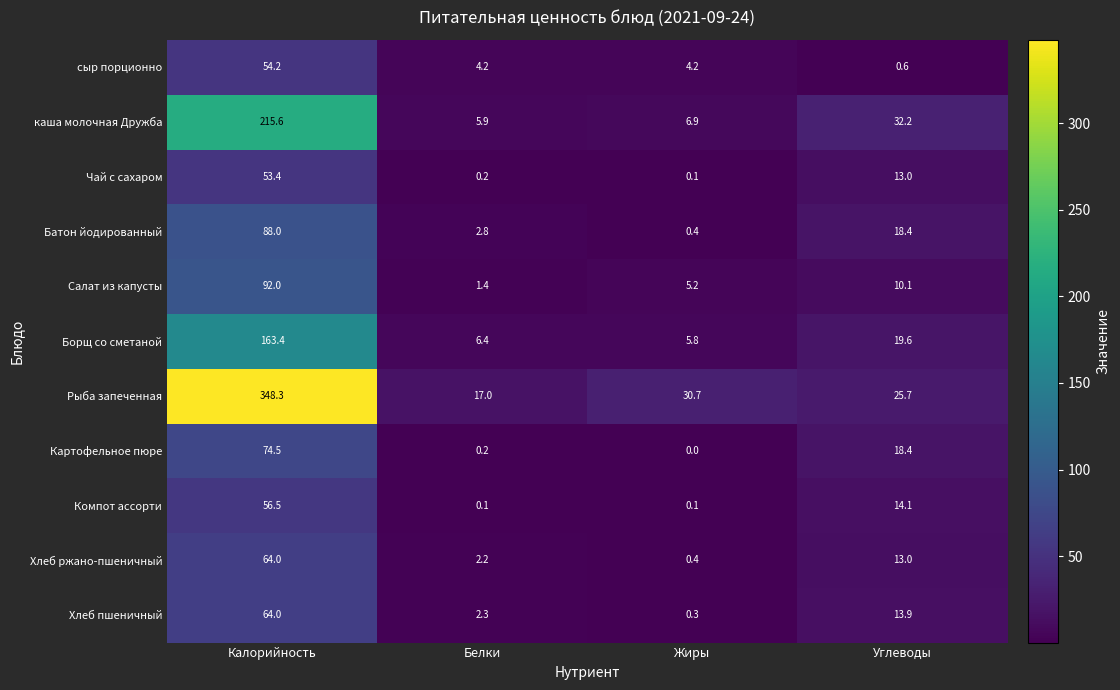

At how many categories does at least one series exceed 33?

1